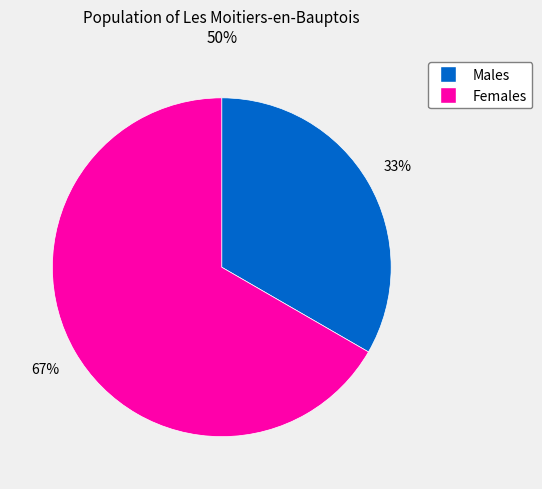

Is there any slice that represents more than half of the pie?

Yes